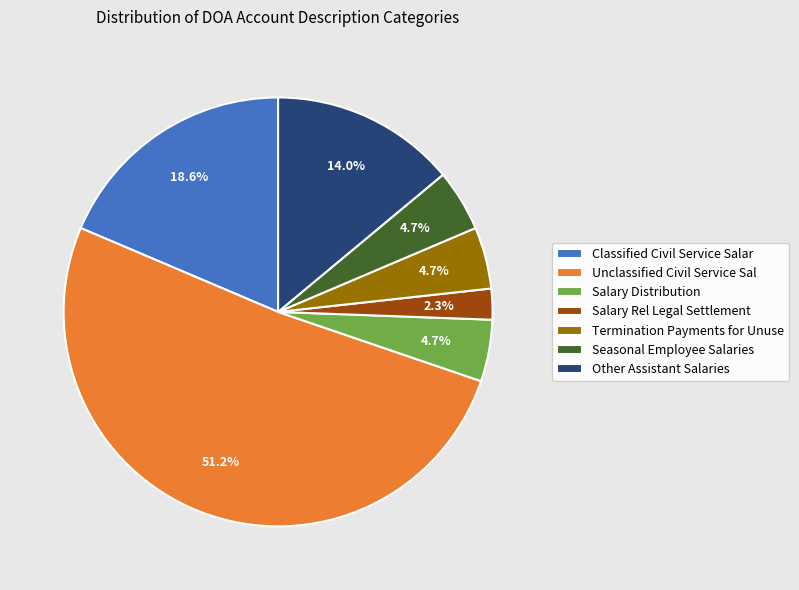

How many segments does this pie chart have?

7